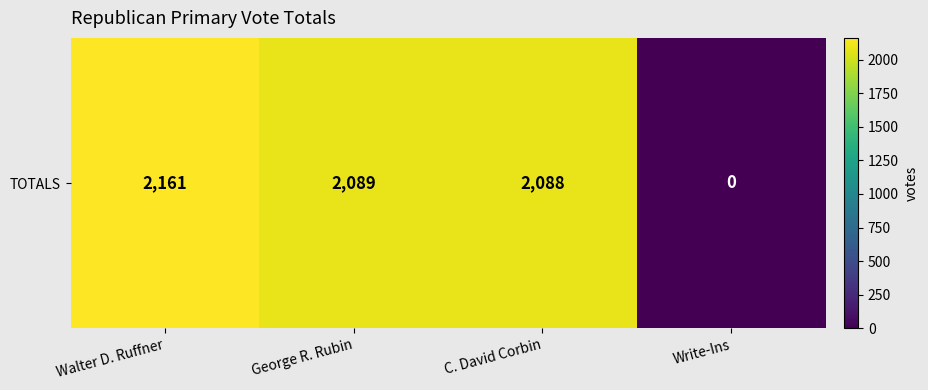

Between George R. Rubin and C. David Corbin, which is larger?

George R. Rubin